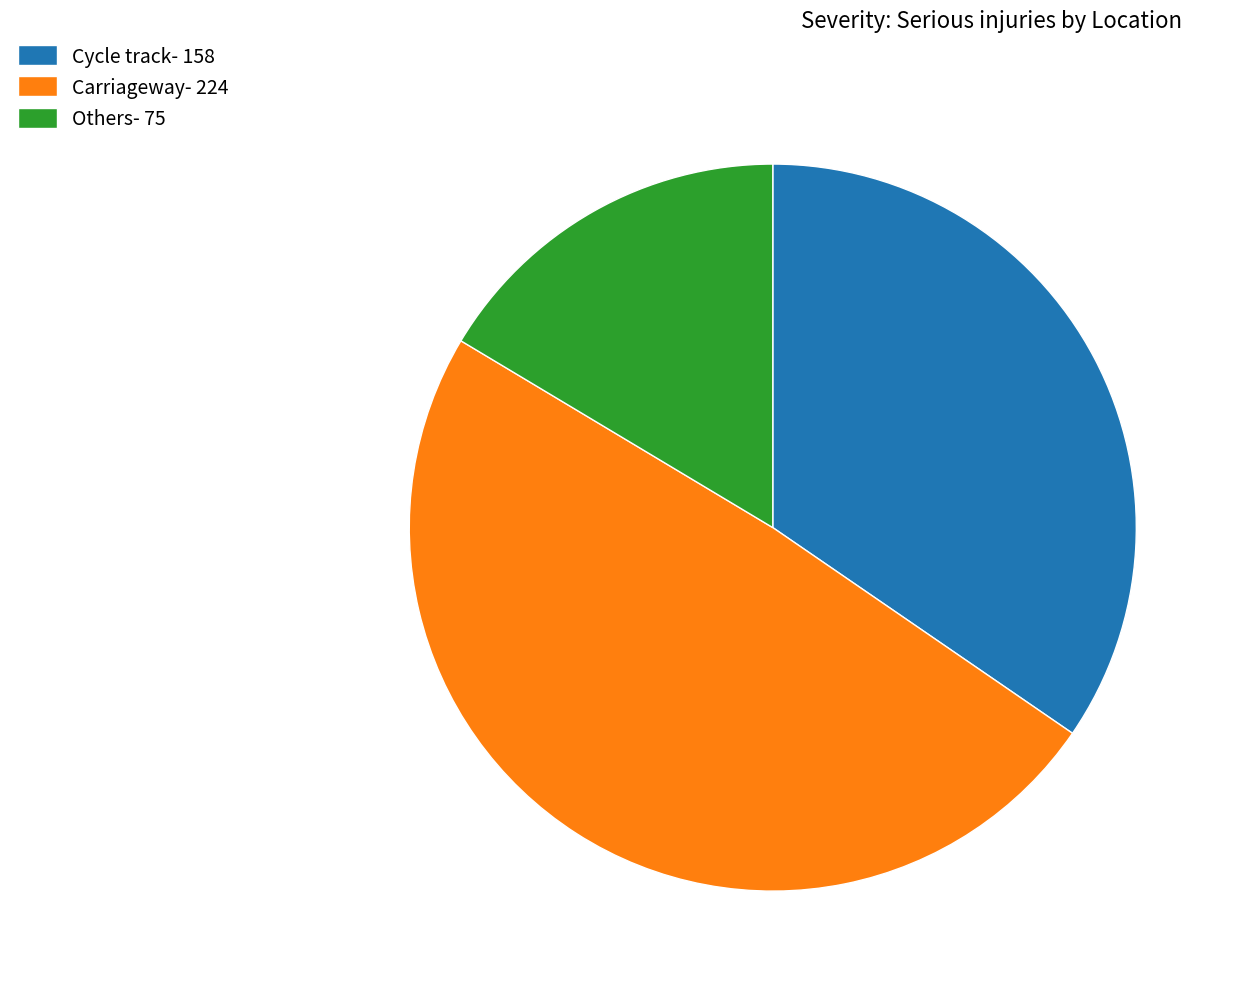

Which category has the biggest portion of the pie?

Carriageway